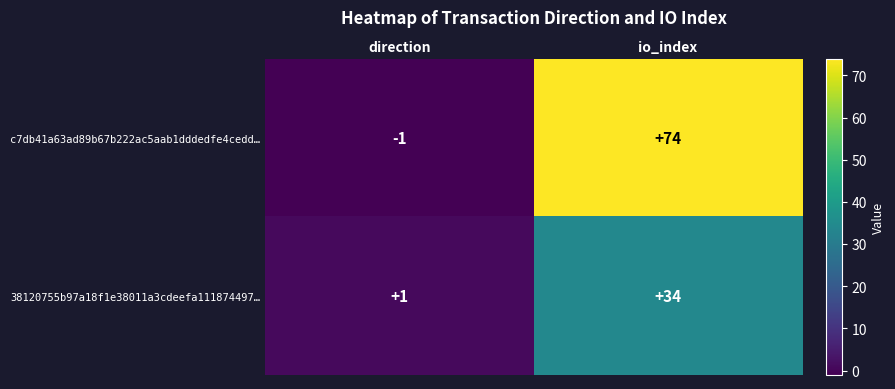

What is the average value of the 38120755b97a18f1e38011a3cdeefa111874497… series?

18